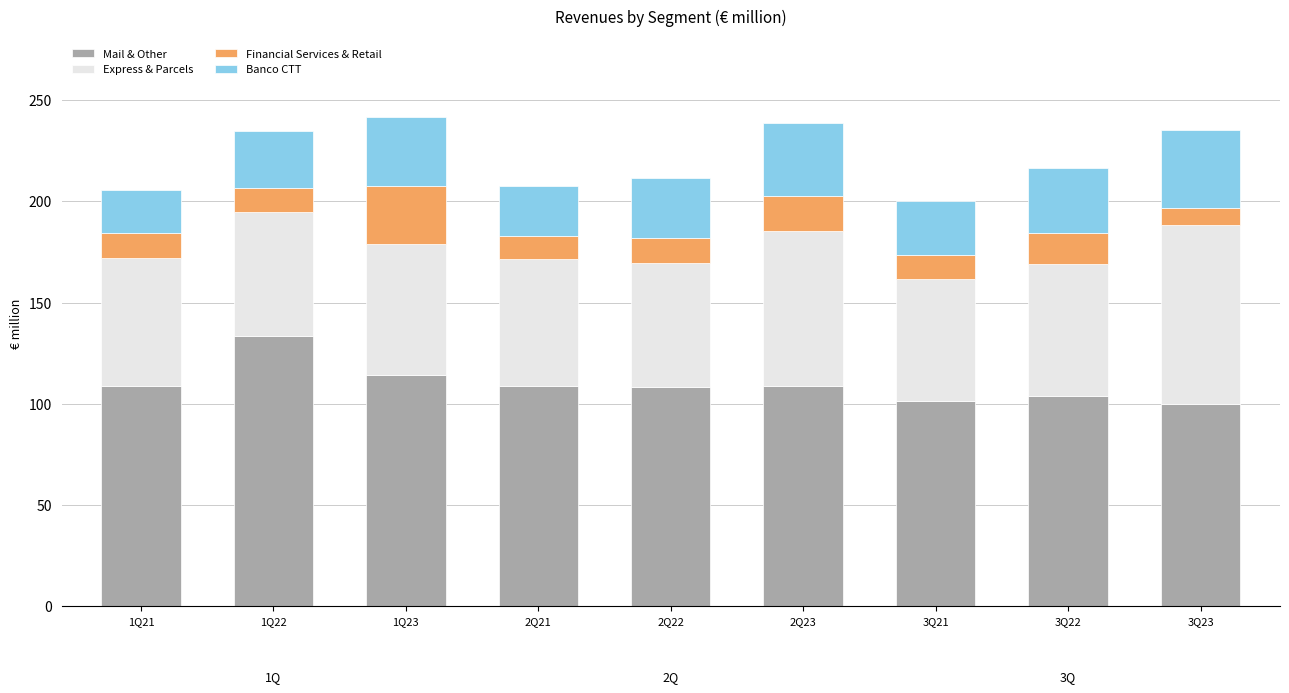

What is the total value across all series at 1Q22?

234.7